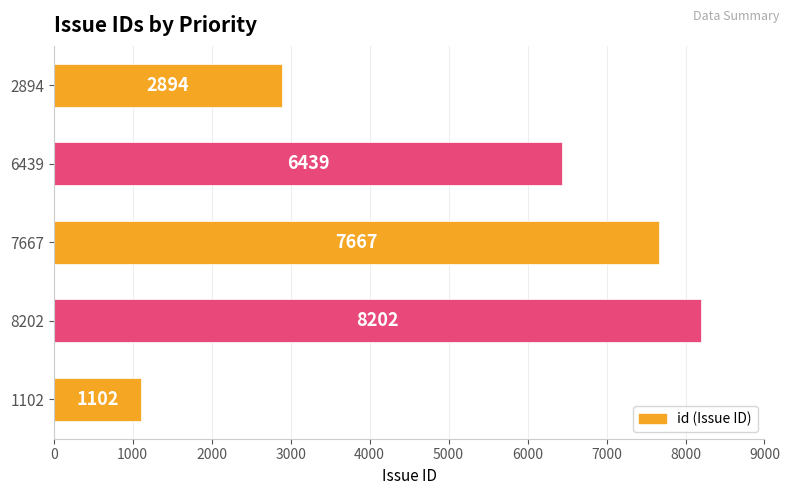

Approximately how many times larger is the value at 2894 compared to 8202?

0.4